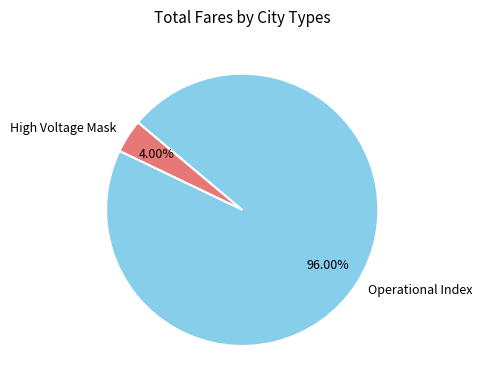

Which category has the smallest portion of the pie?

High Voltage Mask